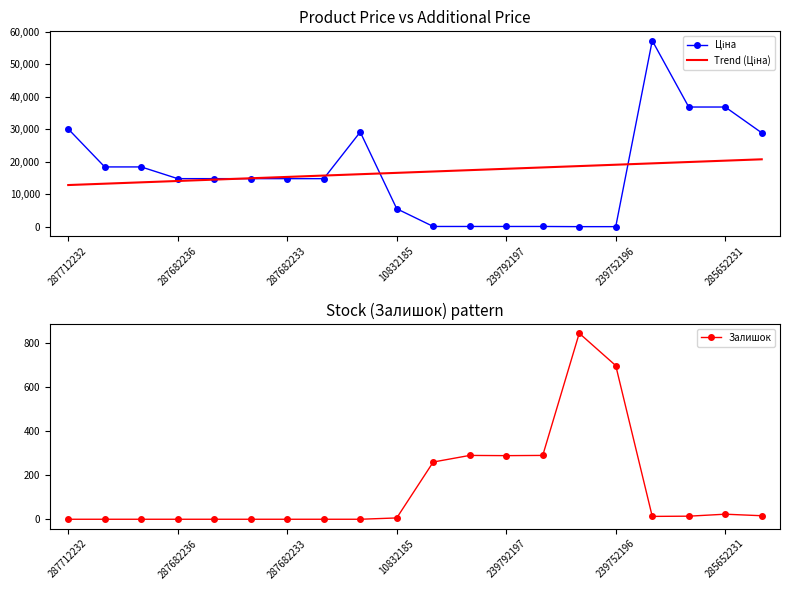

Rank the series by their maximum value, from lowest to highest.

Залишок, Trend (Ціна), Ціна